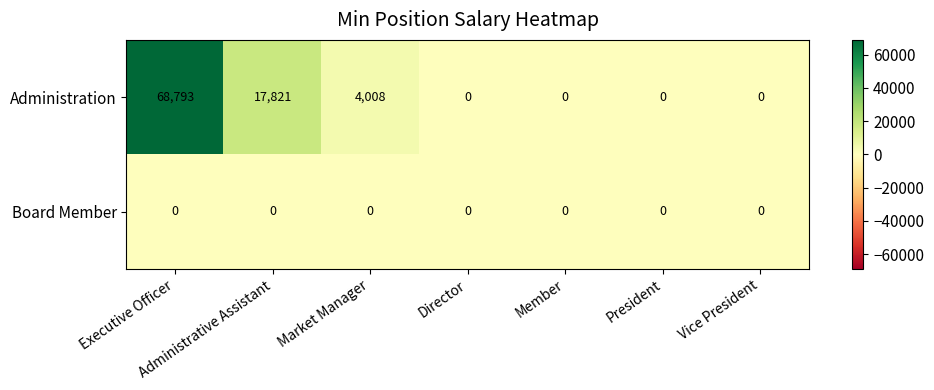

List the series in order of their peak value, highest first.

Administration, Board Member